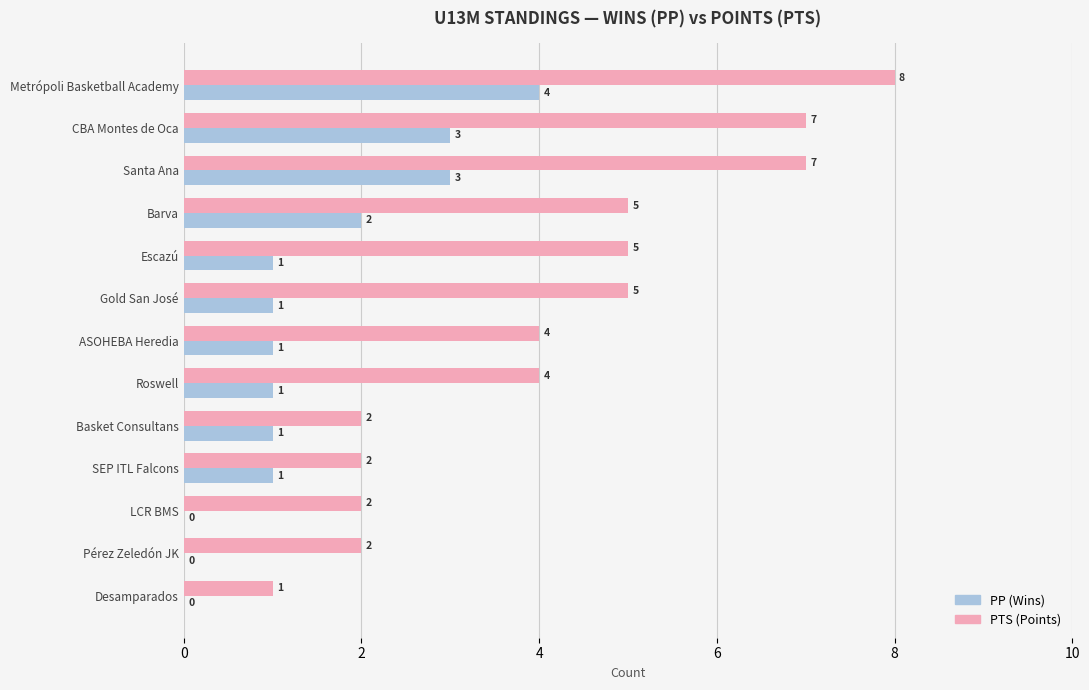

Where is PP (Wins) nearest to the value 2?

Barva